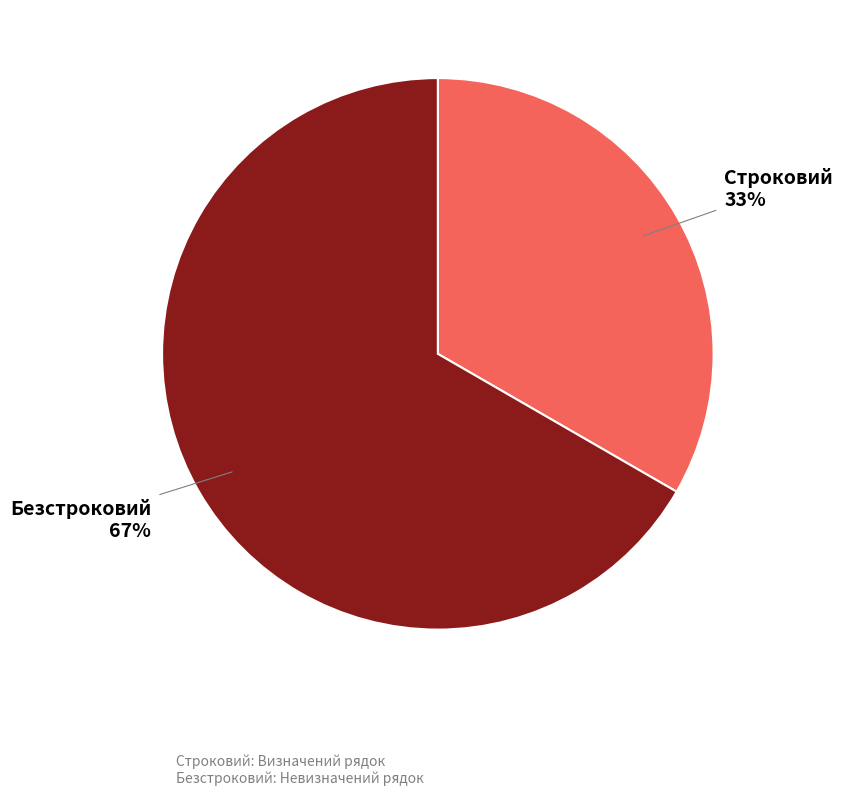

Count the number of slices in the pie.

2